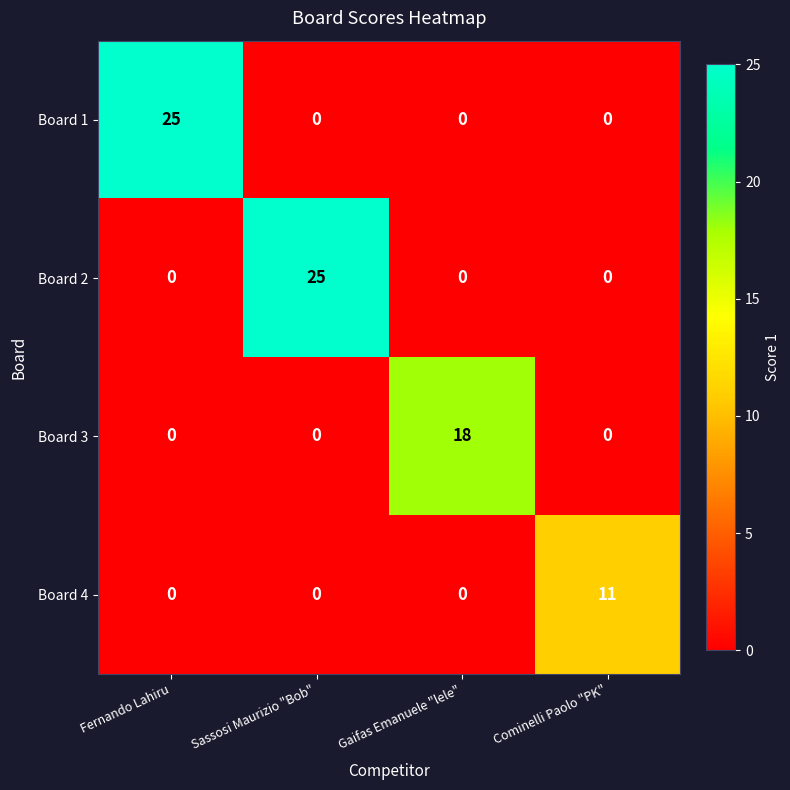

How many values in Board 1 are above zero?

1